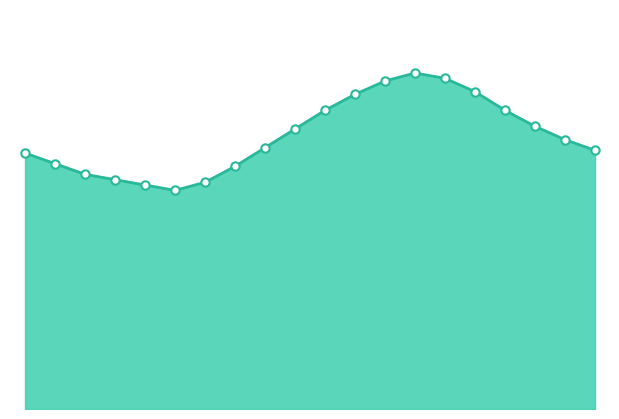

Reading right to left, extract all data points from this chart.

19:00=9.7	18:00=10.1	17:00=10.6	16:00=11.2	15:00=11.9	14:00=12.4	13:00=12.6	12:00=12.3	11:00=11.8	10:00=11.2	09:00=10.5	08:00=9.8	07:00=9.1	06:00=8.5	05:00=8.2	04:00=8.4	03:00=8.6	02:00=8.8	01:00=9.2	00:00=9.6